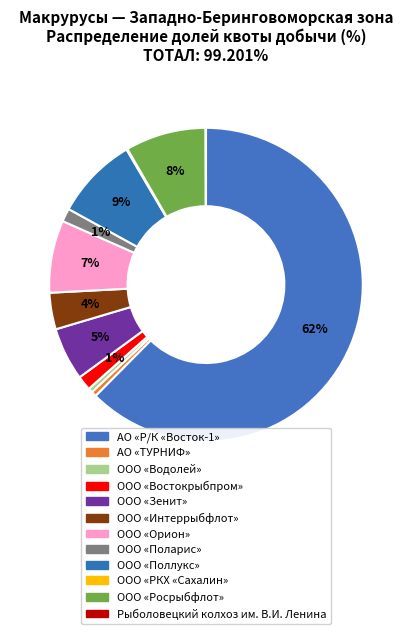

Does АО «Р/К «Восток-1» represent more than half of the total?

Yes